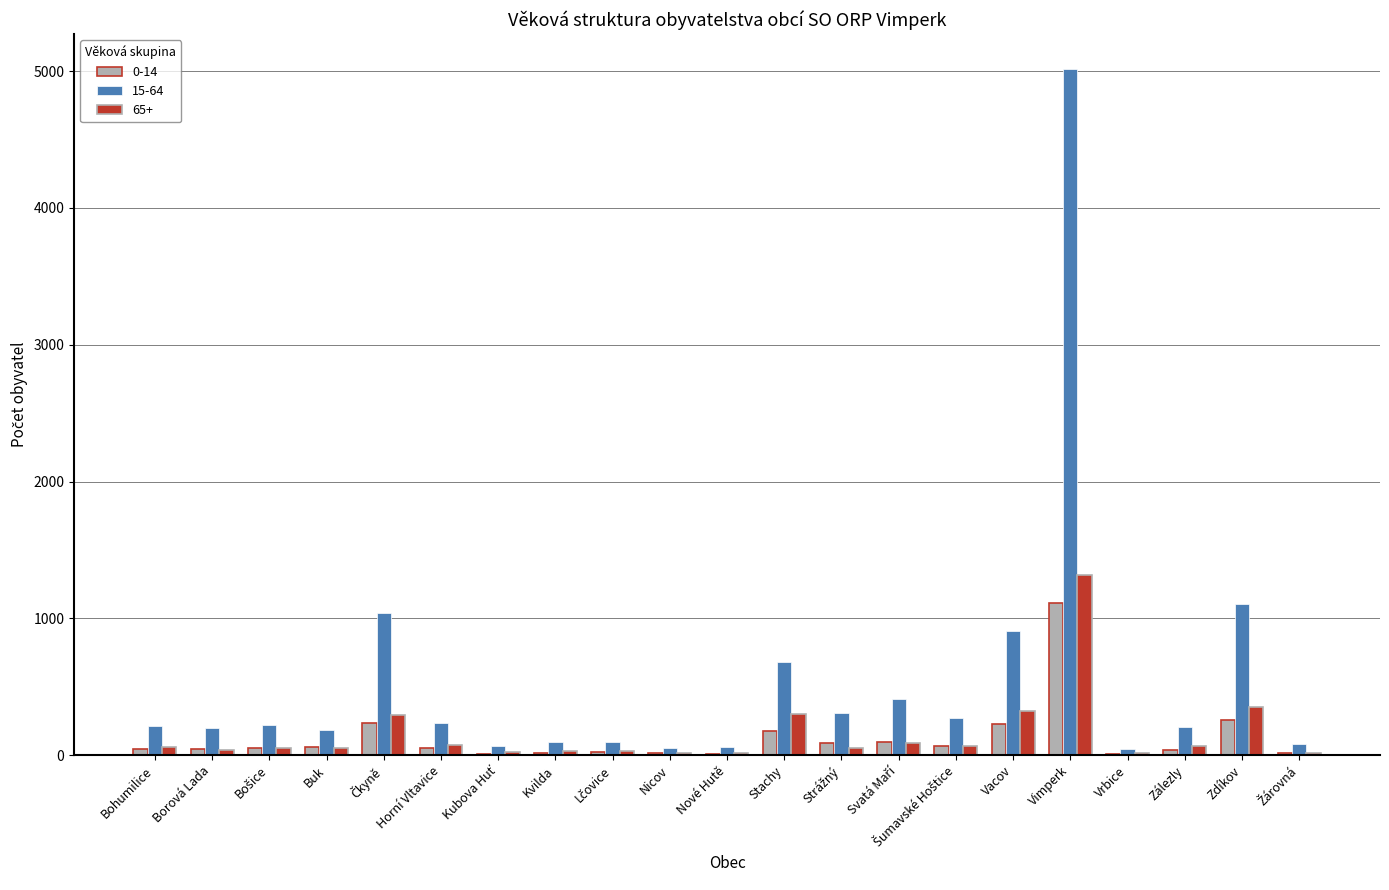

Which series has the widest spread of values?

15-64